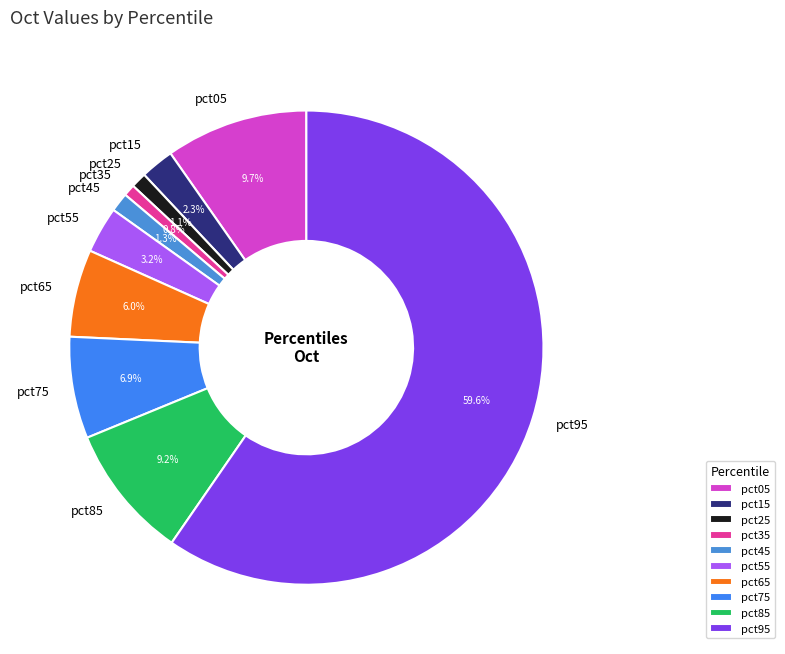

The pct75 slice represents 7% of the pie. True or false?

True